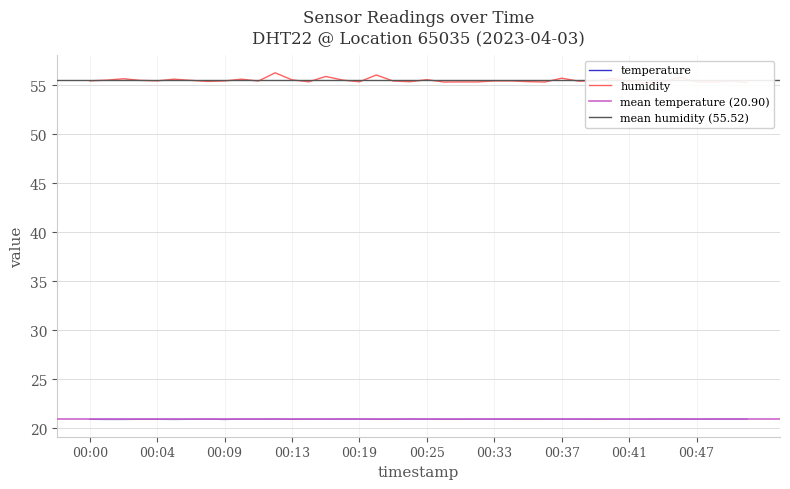

What is the difference between the highest and lowest values at 00:09?

34.6